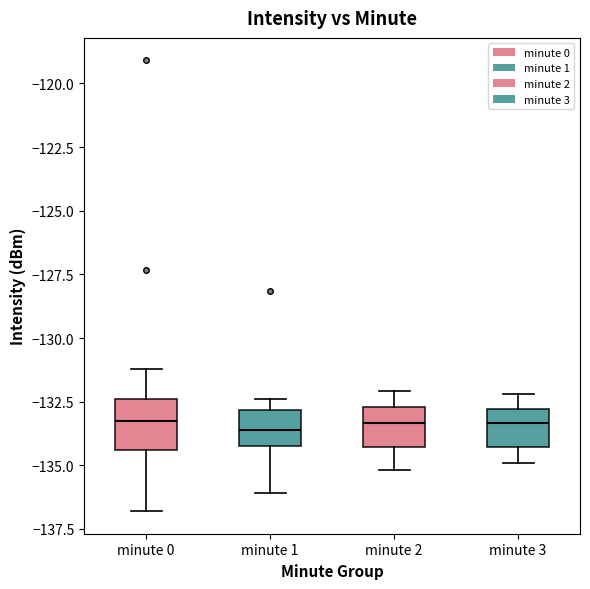

Reading left to right, read every box against the y-axis: the position of its median line, the range the box covers, and the ends of its whiskers. The values are not printed on the chart, so give them approximately, as read against the axis.

minute 0: median -133.0, box -134.5 to -132.5, whiskers -137.0 to -131.0
minute 1: median -133.5, box -134.0 to -133.0, whiskers -136.0 to -132.5
minute 2: median -133.5, box -134.5 to -132.5, whiskers -135.0 to -132.0
minute 3: median -133.5, box -134.5 to -133.0, whiskers -135.0 to -132.0